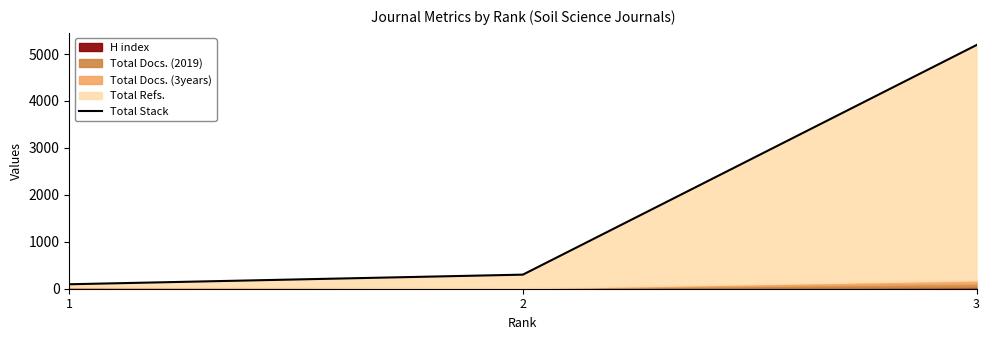

What is the change in value from 1 to 2?

+205